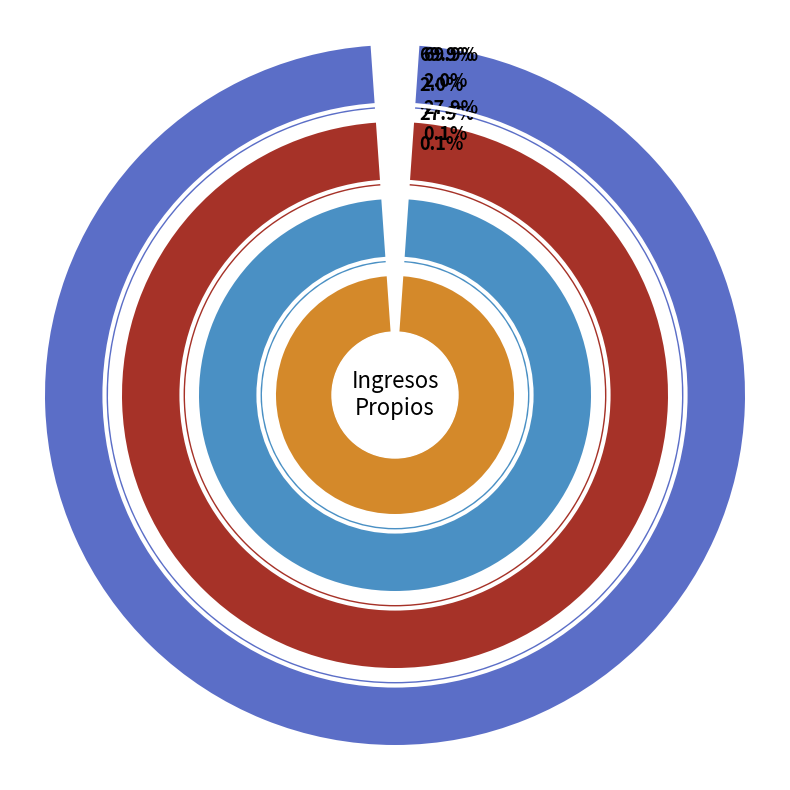

How many segments does this pie chart have?

4